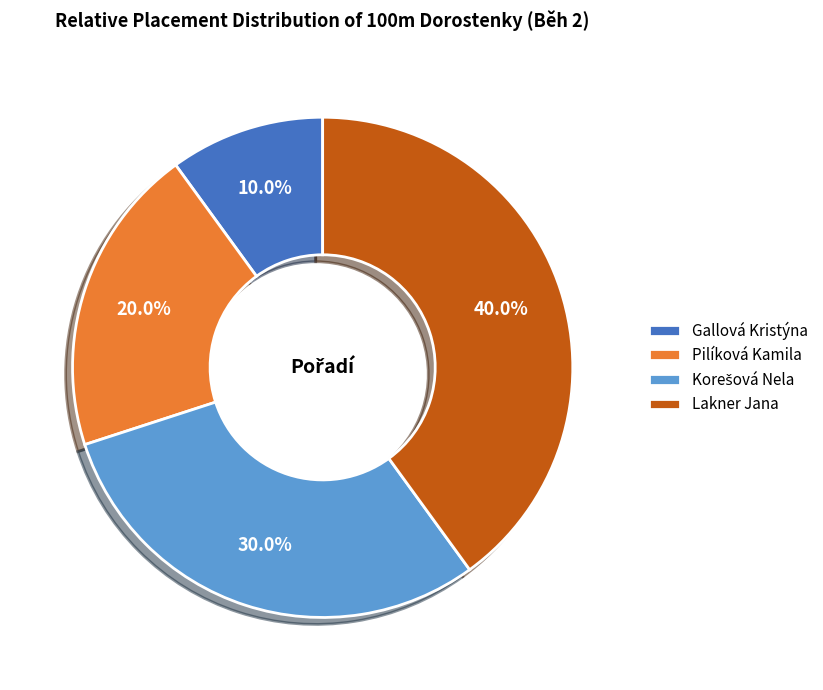

What percentage is NOT represented by Lakner Jana?

60.0%